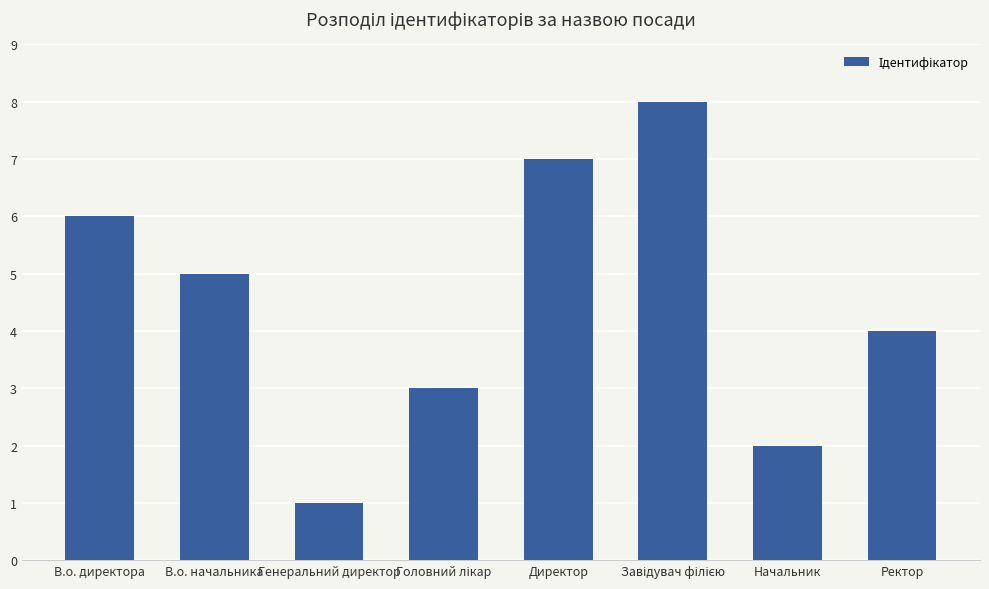

How many bars are there in total?

8